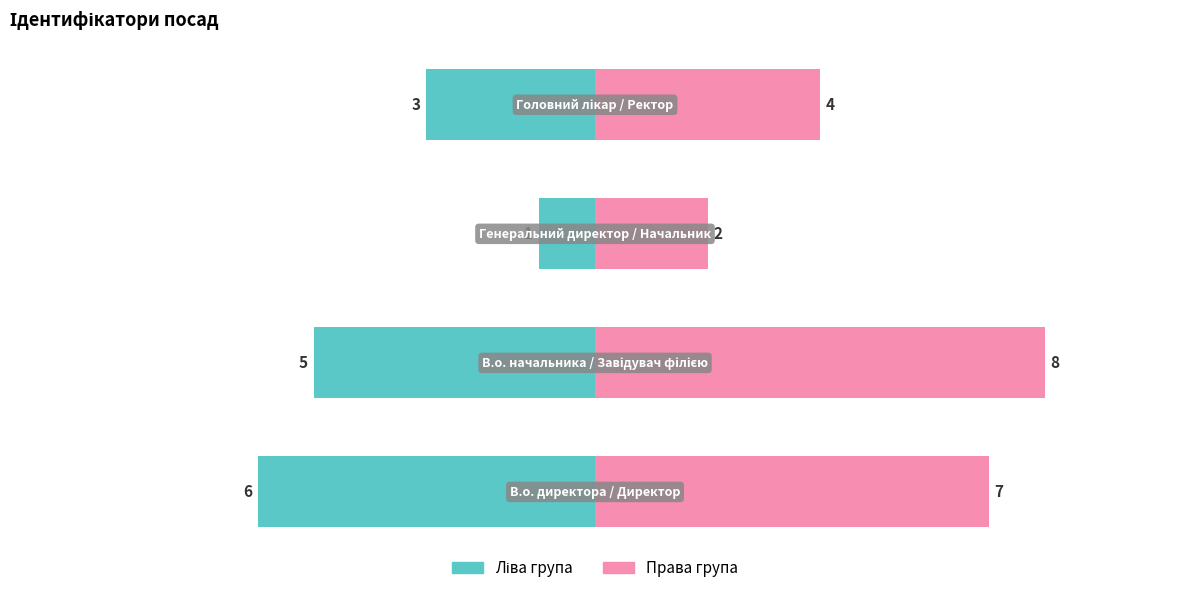

How many data points does each series have?

4